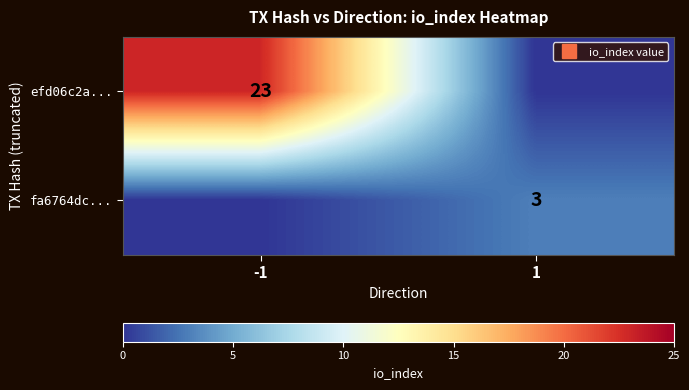

What is the maximum value for efd06c2a...?

23